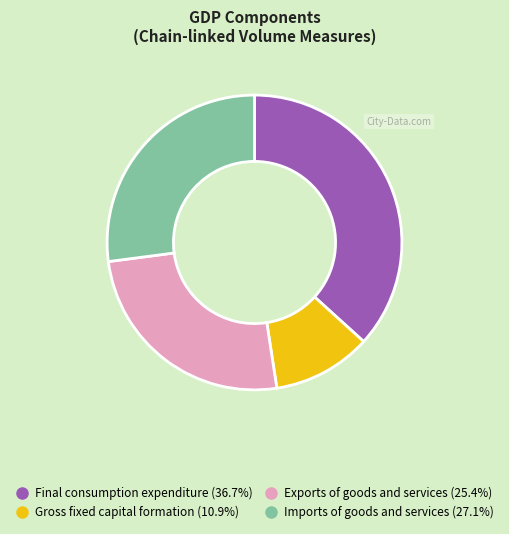

How many segments does this pie chart have?

4